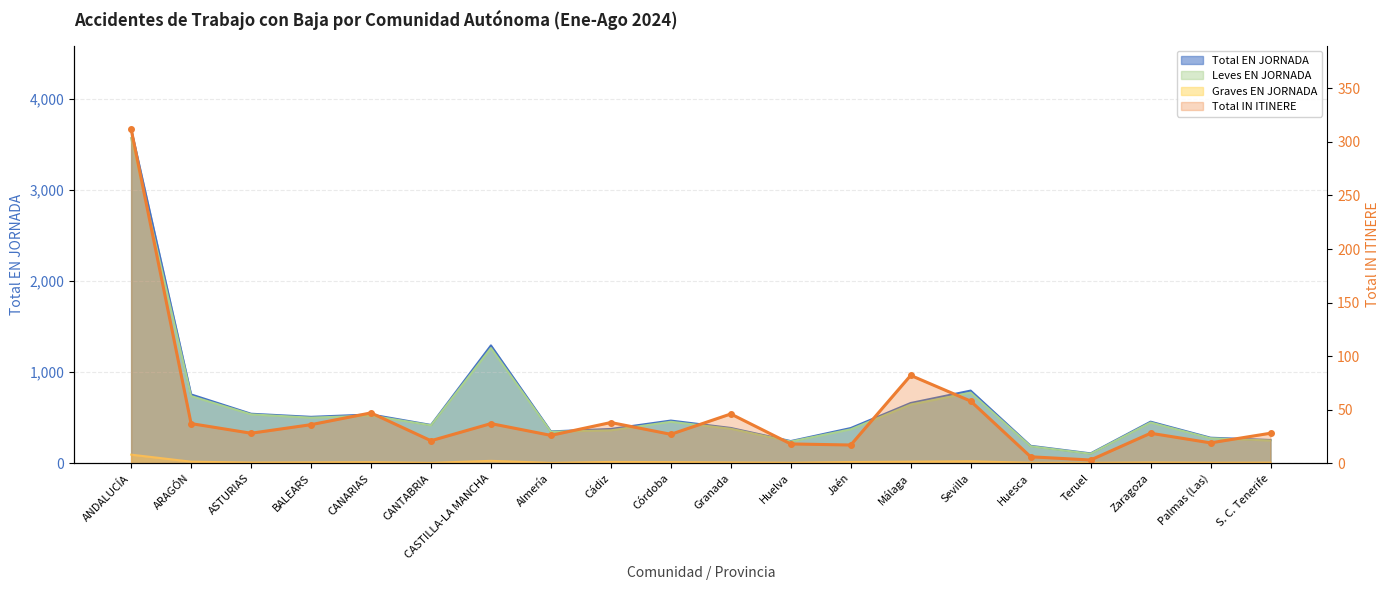

What is the label of the 4th point from the right?

Teruel